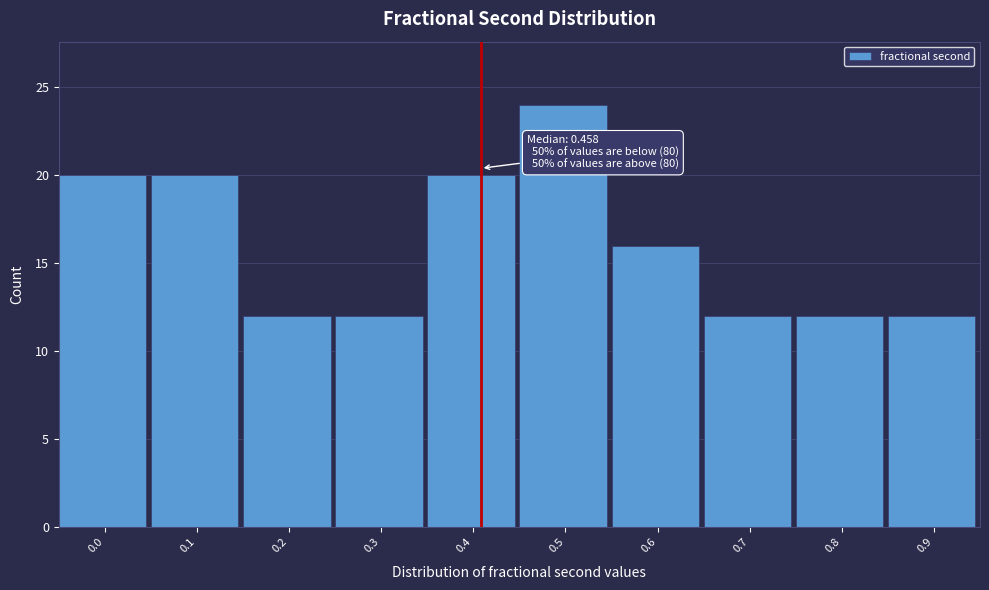

Reading right to left, list all the values displayed in this chart.

12	12	12	16	24	20	12	12	20	20